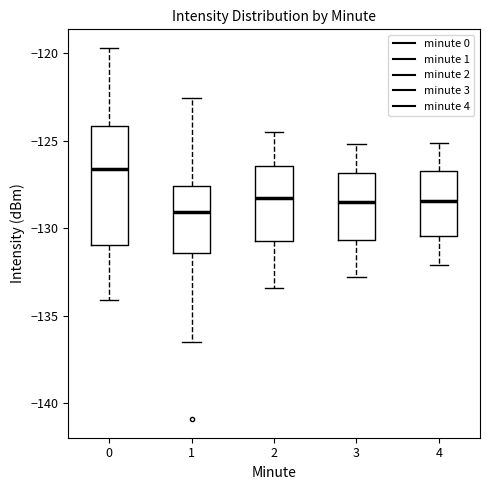

Which box is the tallest, from its lower edge to its upper edge?

0